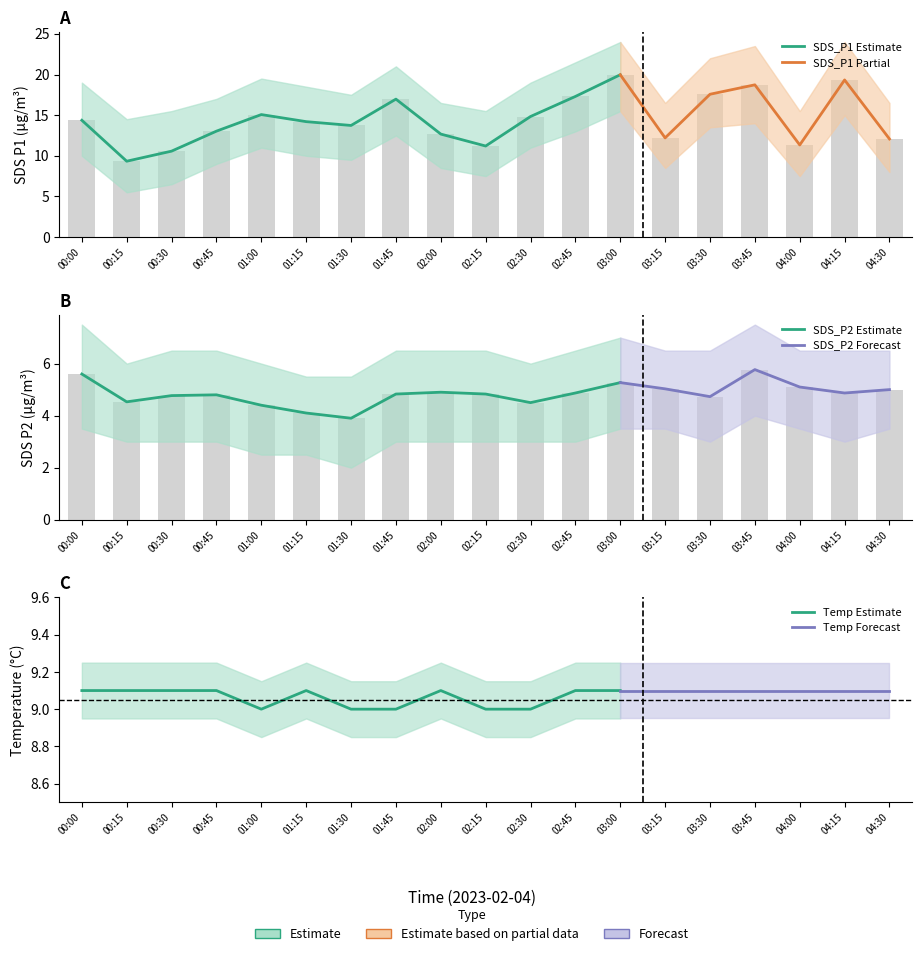

At 00:30, list the series in order from largest to smallest.

SDS_P1, SDS_P2